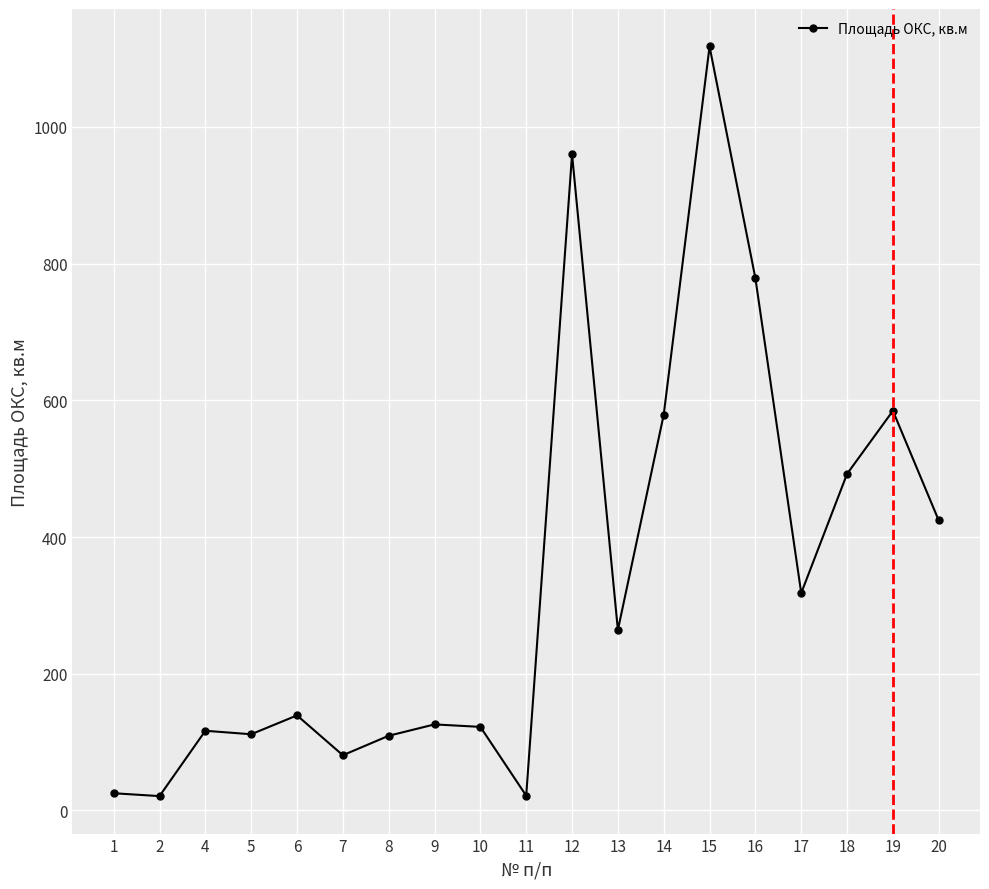

At which category does the chart reach its peak across all series?

15